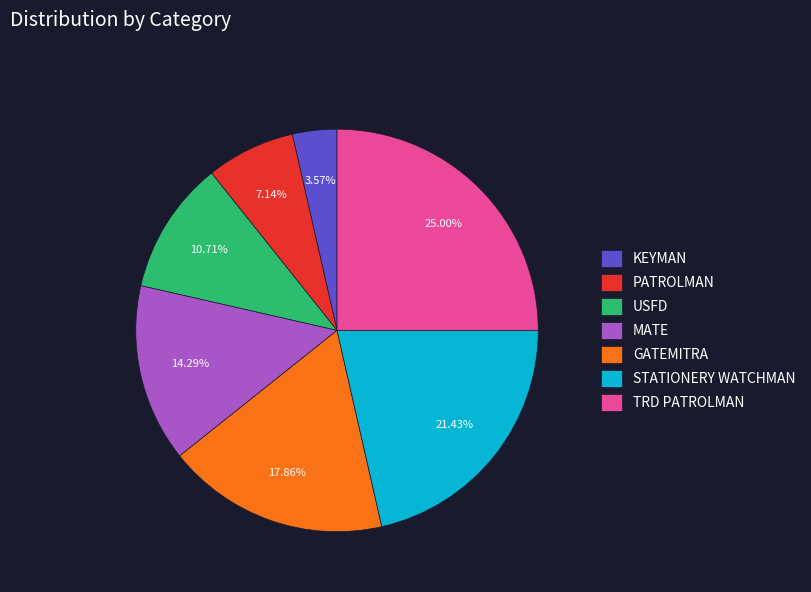

What percentage is the TRD PATROLMAN slice, to the nearest percent?

25%